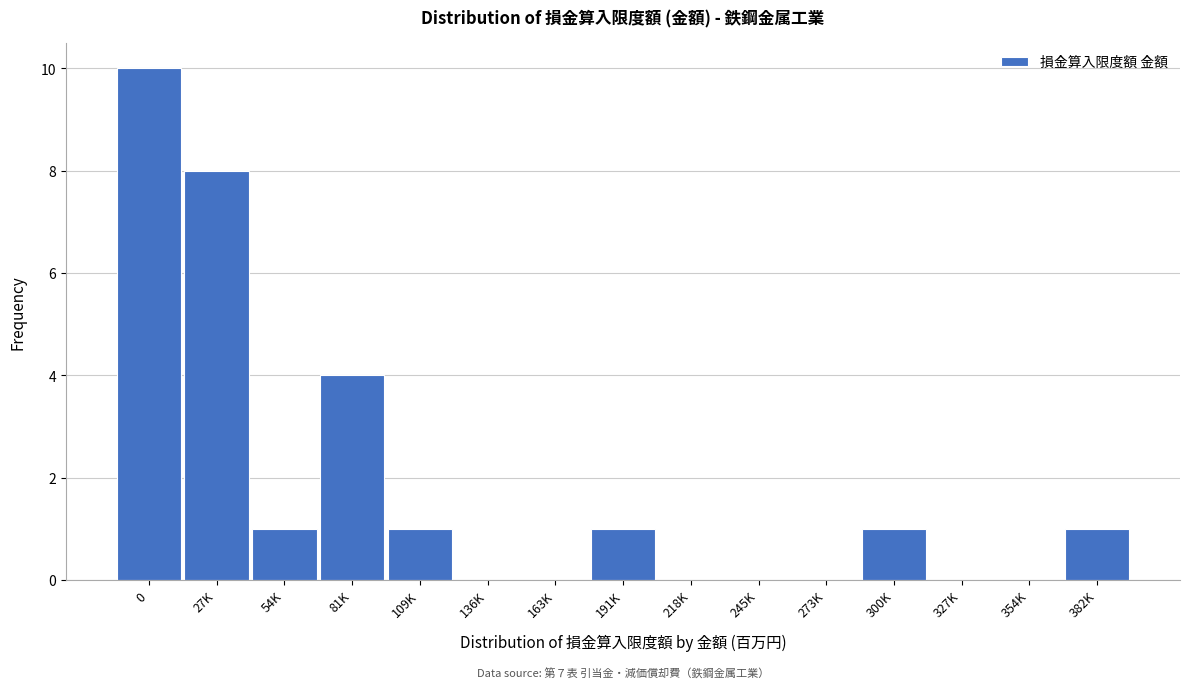

Reading left to right, list all the values displayed in this chart.

0=10	27K=8	54K=1	81K=4	109K=1	136K=0	163K=0	191K=1	218K=0	245K=0	273K=0	300K=1	327K=0	354K=0	382K=1